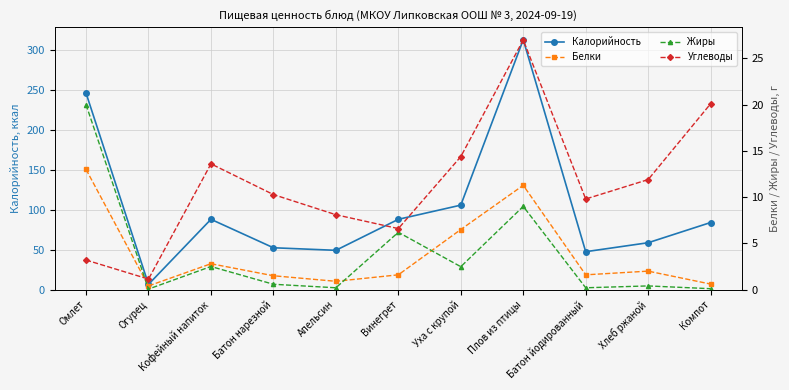

What position from the right is Кофейный напиток?

9